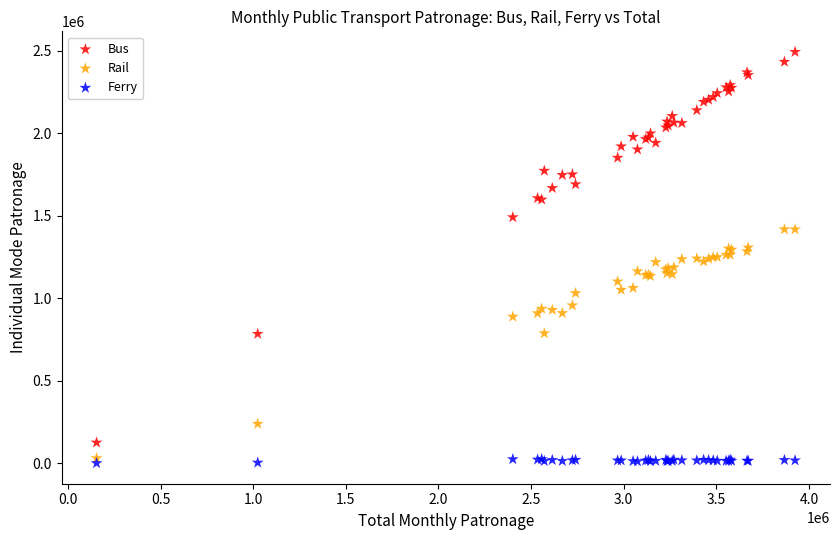

Which series has the widest spread of Y values?

Bus